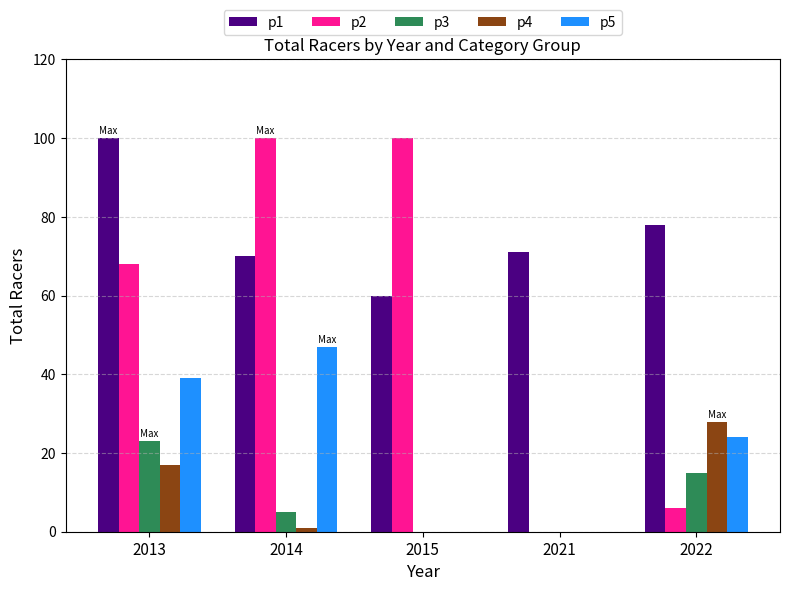

Reading left to right, extract all data points from this chart.

p1: 2013=100	2014=70	2015=60	2021=71	2022=78
p2: 2013=68	2014=100	2015=100	2021=0	2022=6
p3: 2013=23	2014=5	2015=0	2021=0	2022=15
p4: 2013=17	2014=1	2015=0	2021=0	2022=28
p5: 2013=39	2014=47	2015=0	2021=0	2022=24